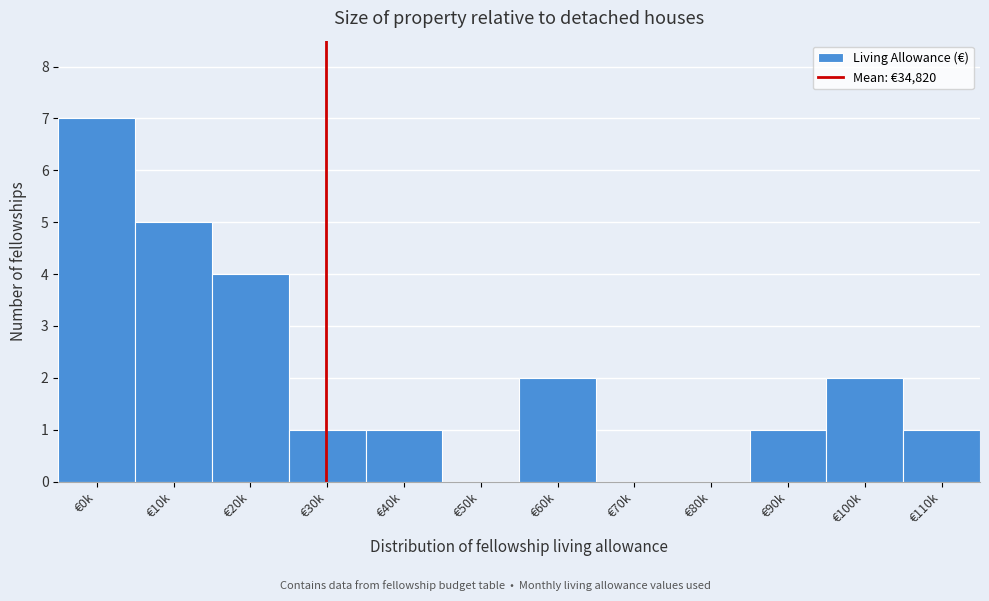

Reading left to right, transcribe all the data shown in this chart.

€0k=7	€10k=5	€20k=4	€30k=1	€40k=1	€50k=0	€60k=2	€70k=0	€80k=0	€90k=1	€100k=2	€110k=1